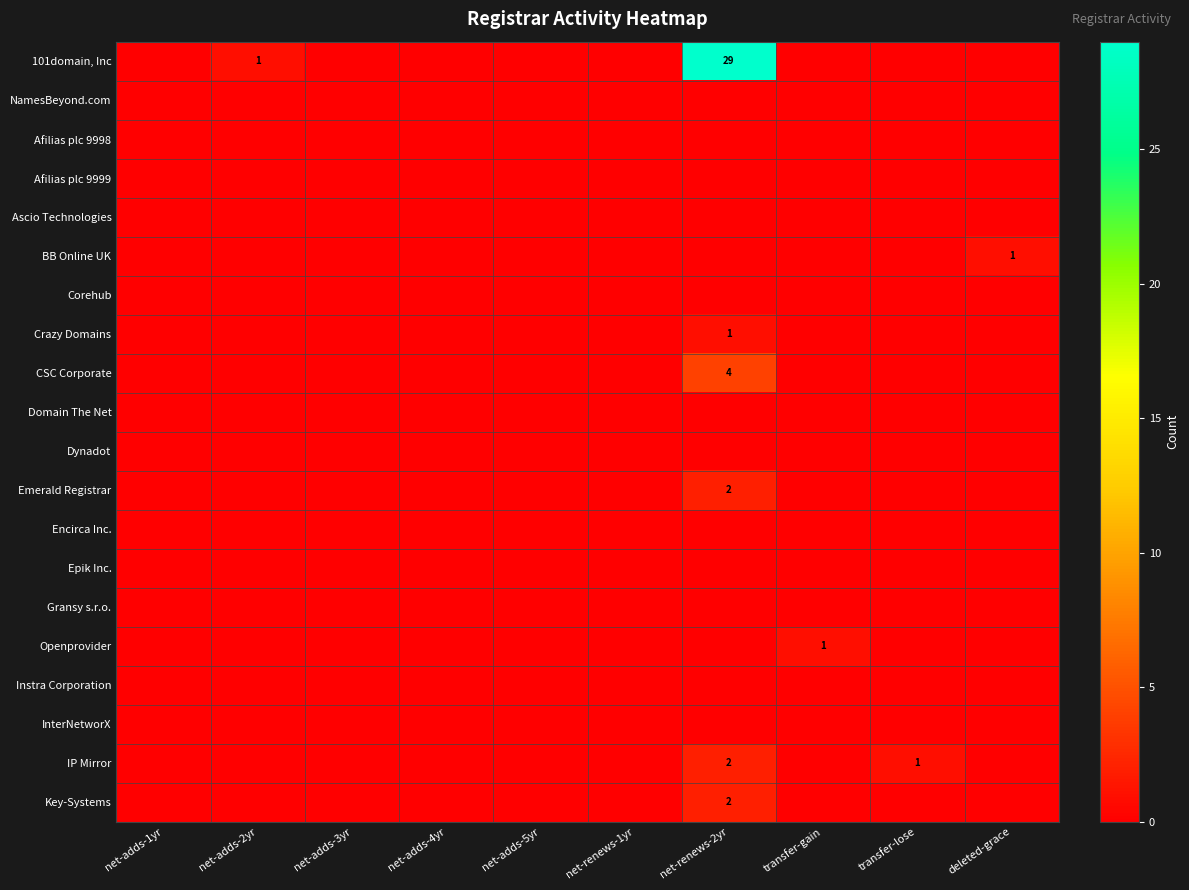

The value of BB Online UK at deleted-grace is 1. True or false?

True